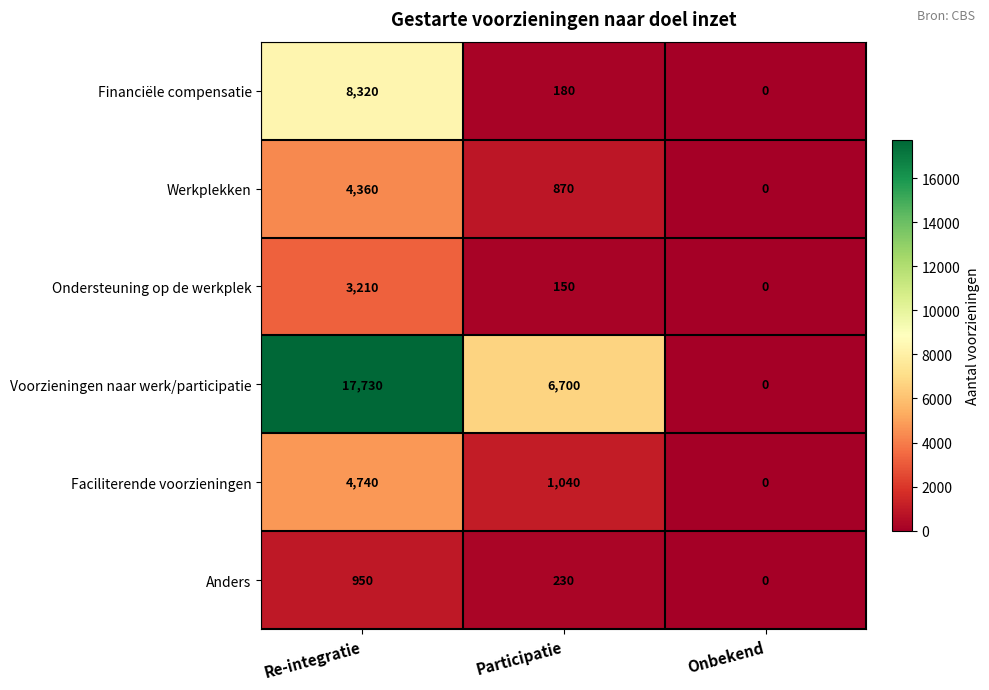

Reading left to right, what are all the values shown in this chart?

Financiële compensatie: Re-integratie=8320	Participatie=180	Onbekend=0
Werkplekken: Re-integratie=4360	Participatie=870	Onbekend=0
Ondersteuning op de werkplek: Re-integratie=3210	Participatie=150	Onbekend=0
Voorzieningen naar werk/participatie: Re-integratie=17730	Participatie=6700	Onbekend=0
Faciliterende voorzieningen: Re-integratie=4740	Participatie=1040	Onbekend=0
Anders: Re-integratie=950	Participatie=230	Onbekend=0